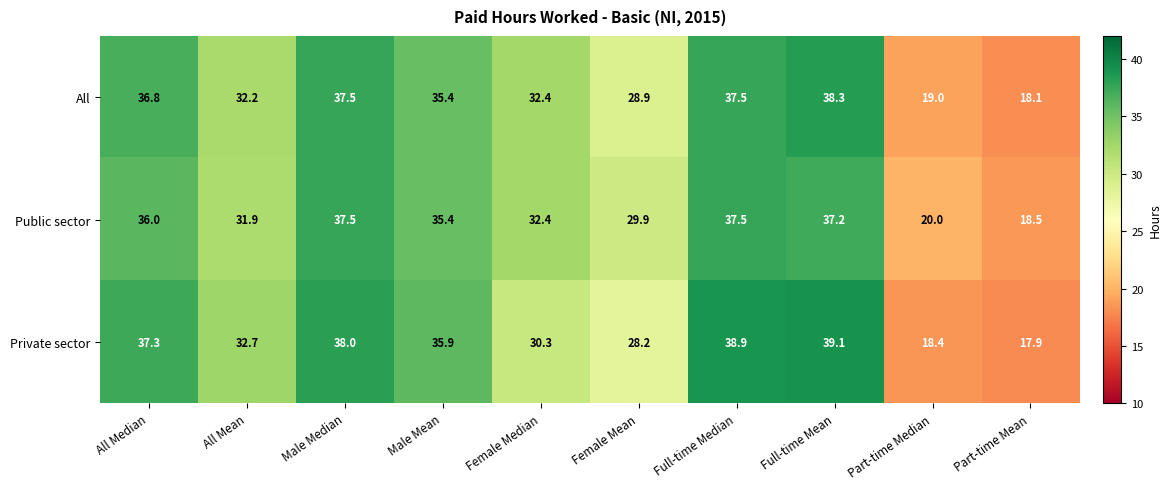

Reading right to left, extract all data points from this chart.

All: 18.1	19.0	38.3	37.5	28.9	32.4	35.4	37.5	32.2	36.8
Public sector: 18.5	20.0	37.2	37.5	29.9	32.4	35.4	37.5	31.9	36.0
Private sector: 17.9	18.4	39.1	38.9	28.2	30.3	35.9	38.0	32.7	37.3